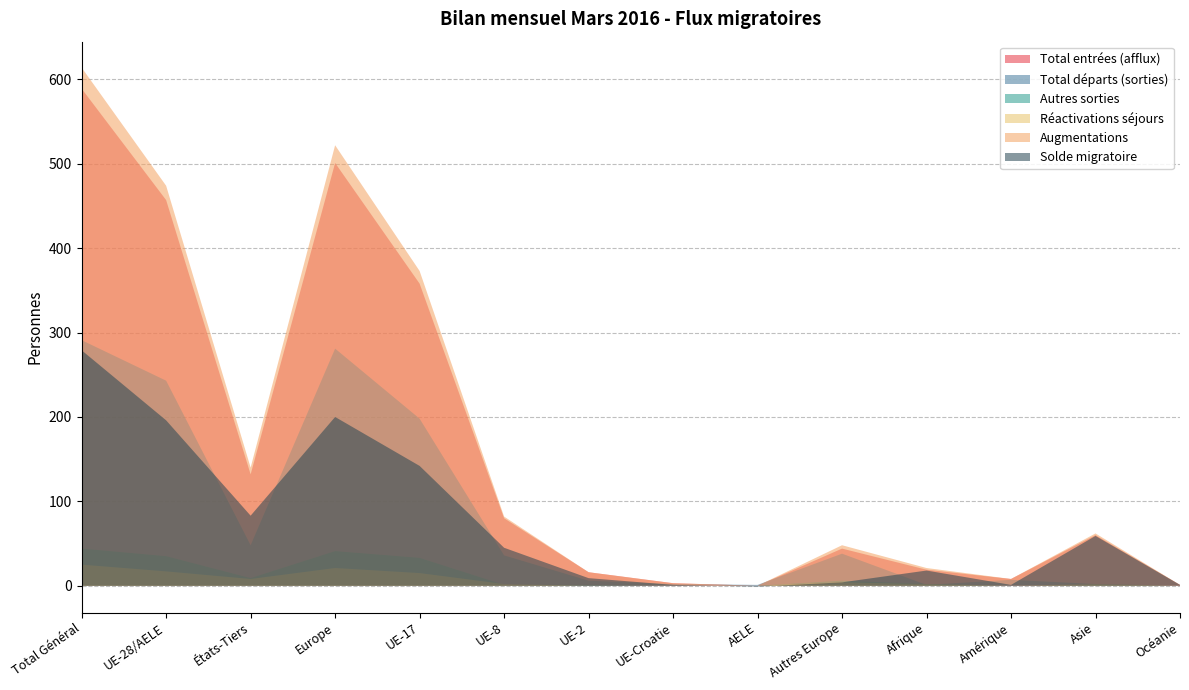

Reading left to right, what are all the values shown in this chart?

Total entrées (afflux): 589	457	132	501	358	80	16	3	0	44	19	8	60	1
Total départs (sorties): 291	243	48	281	198	36	6	2	1	38	1	7	2	0
Autres sorties: 44	35	9	41	33	1	1	0	0	6	2	0	1	0
Réactivations séjours: 25	17	8	21	15	2	0	0	0	4	2	0	2	0
Augmentations: 614	474	140	522	373	82	16	3	0	48	21	8	62	1
Solde migratoire: 279	196	83	200	142	45	9	1	-1	4	18	1	59	1